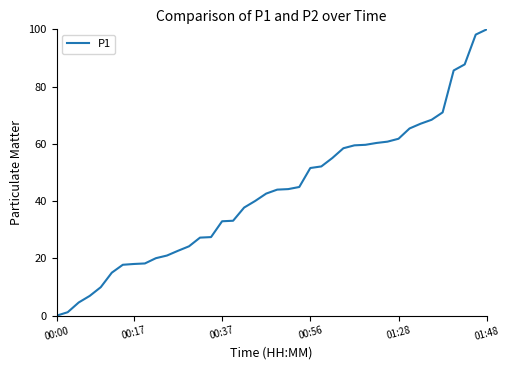

What is the maximum value shown in the chart?

100.0